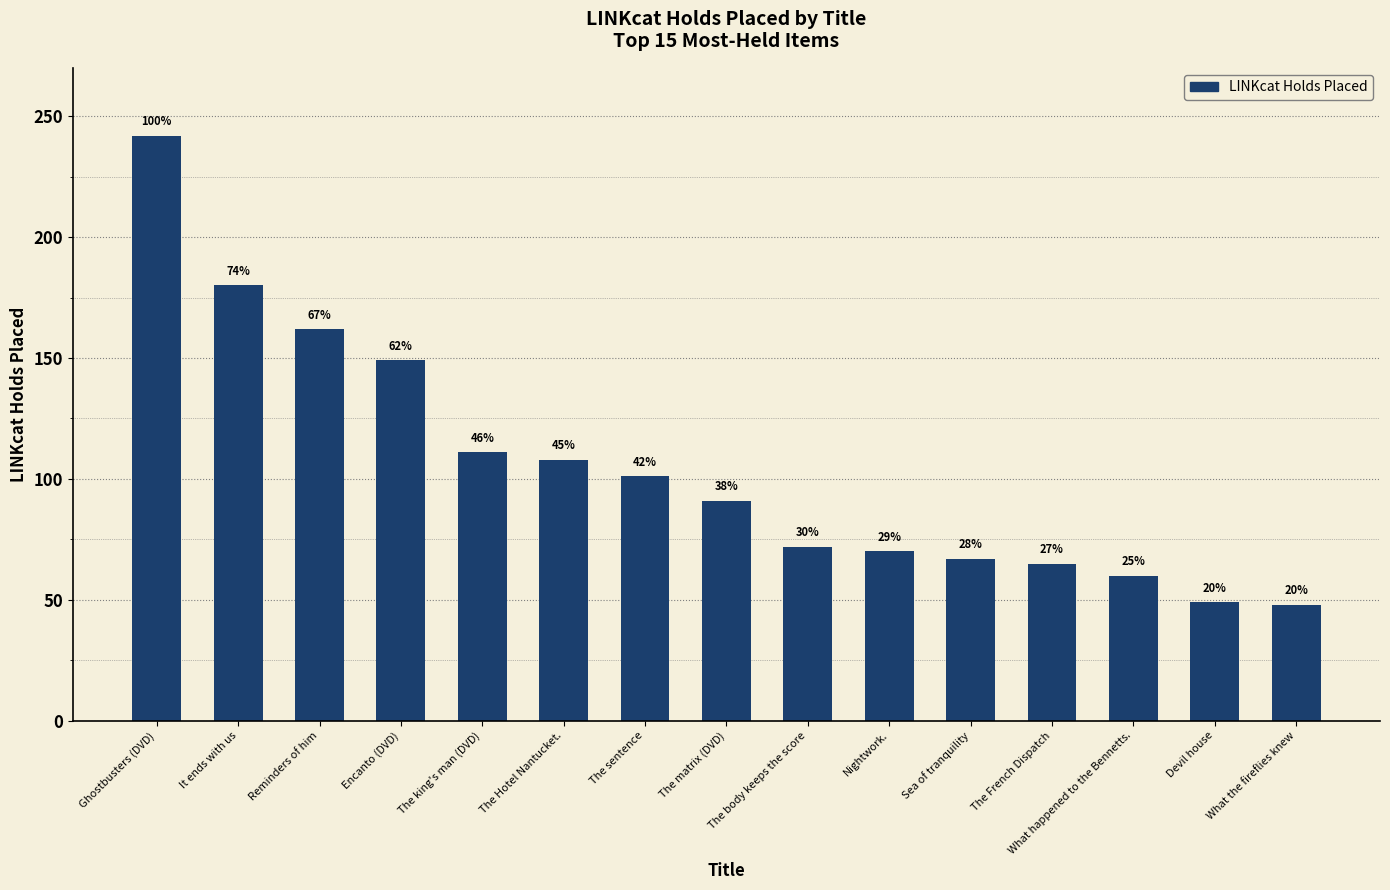

Which category has the highest value across all series?

Ghostbusters (DVD)